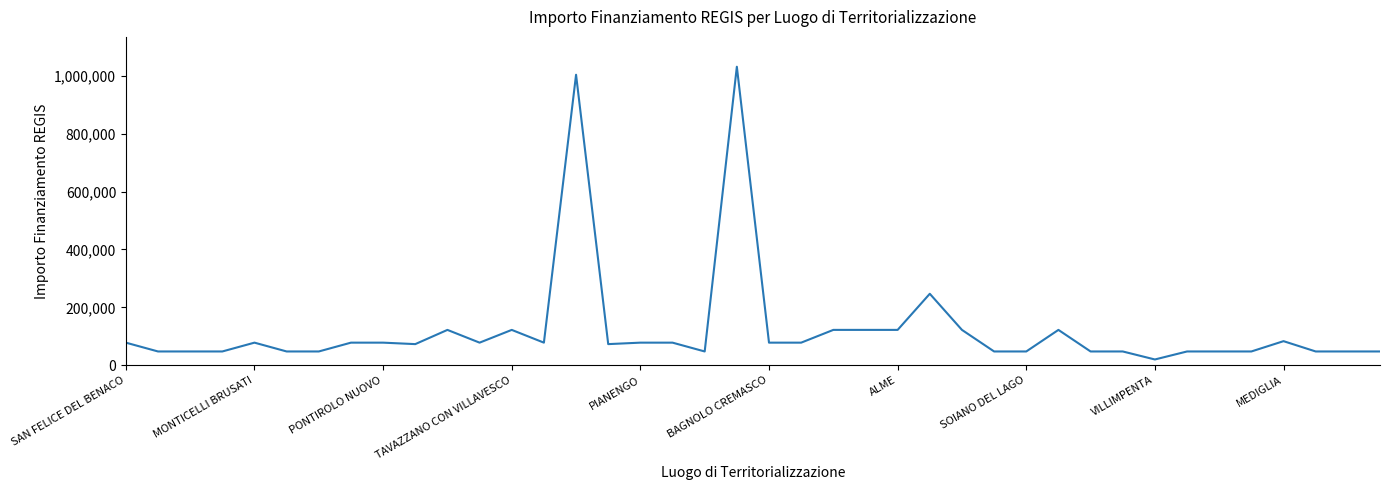

Reading left to right, what are all the values shown in this chart?

77897	47427	47427	47427	77897	47427	47427	77897	77897	72828	121992	77897	121992	77897	1003880	72828	77897	77897	47427	1031574	77897	77897	121992	121992	121992	246824	121992	47427	47427	121992	47427	47427	19752	47427	47427	47427	83044	47427	47427	47427